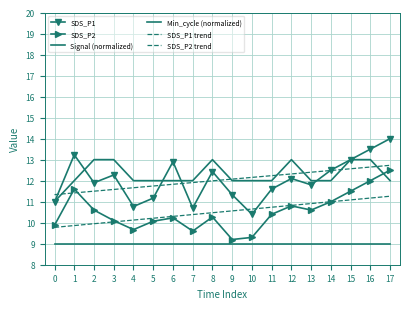

How many data points in SDS_P1 are above 12?

9